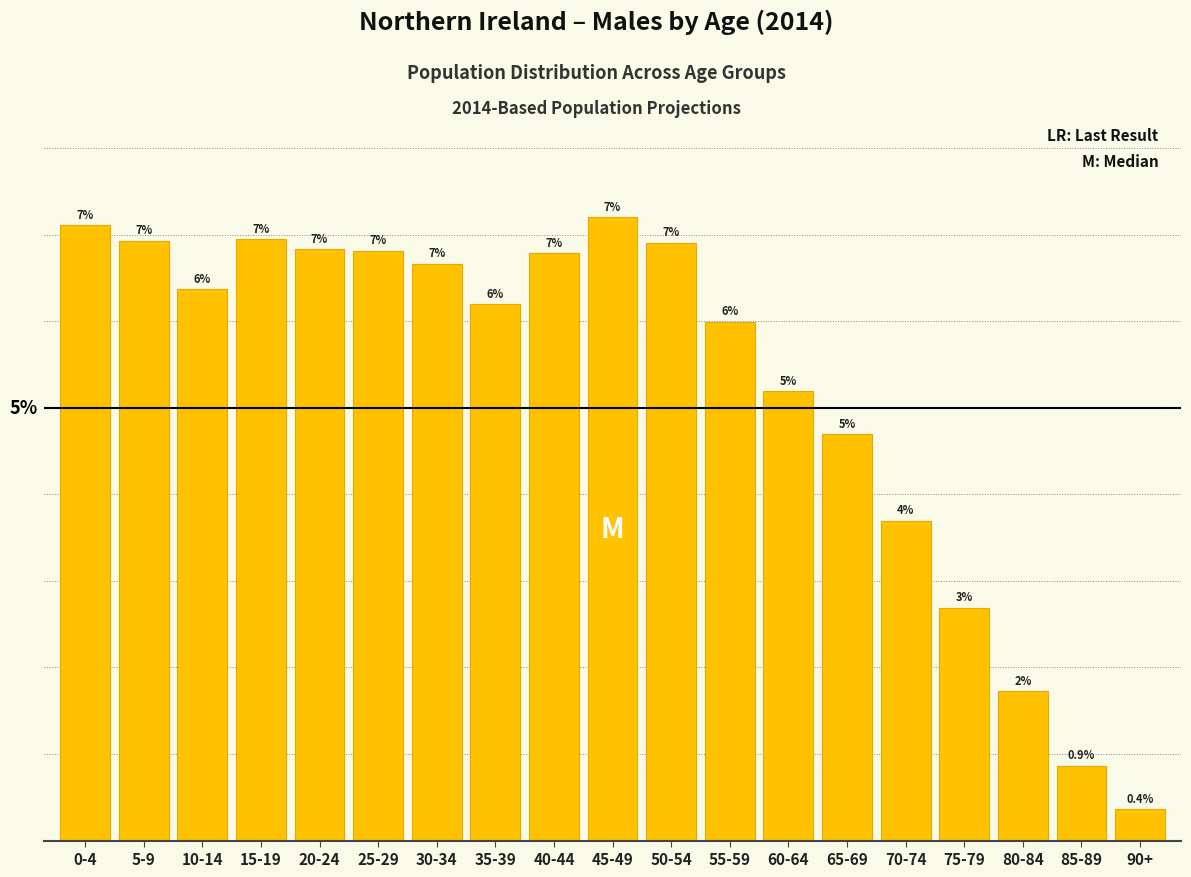

What is the label of the 7th bar from the right?

60-64